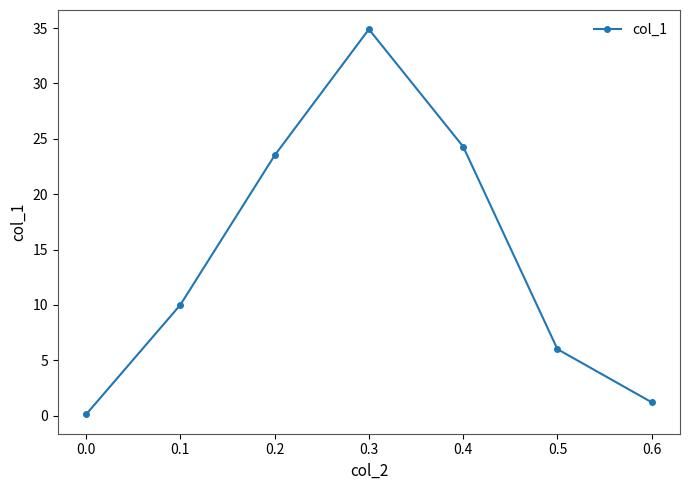

The value at 0.4 is 8.2. True or false?

False